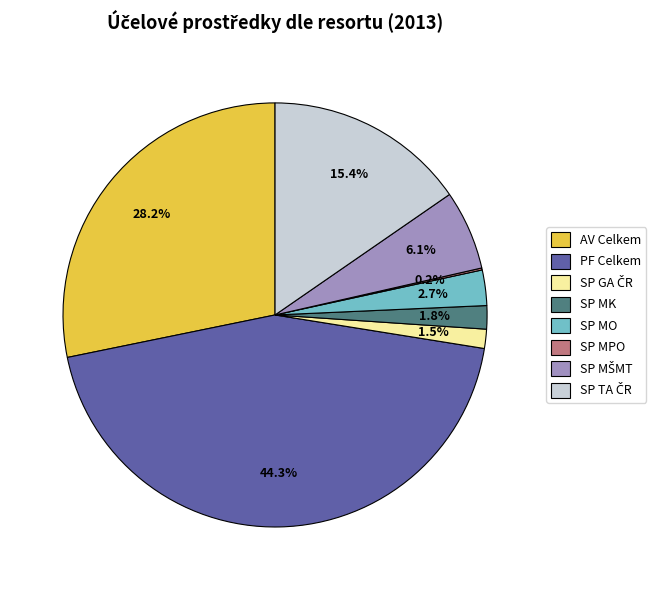

What percentage is NOT represented by SP MO?

97.3%